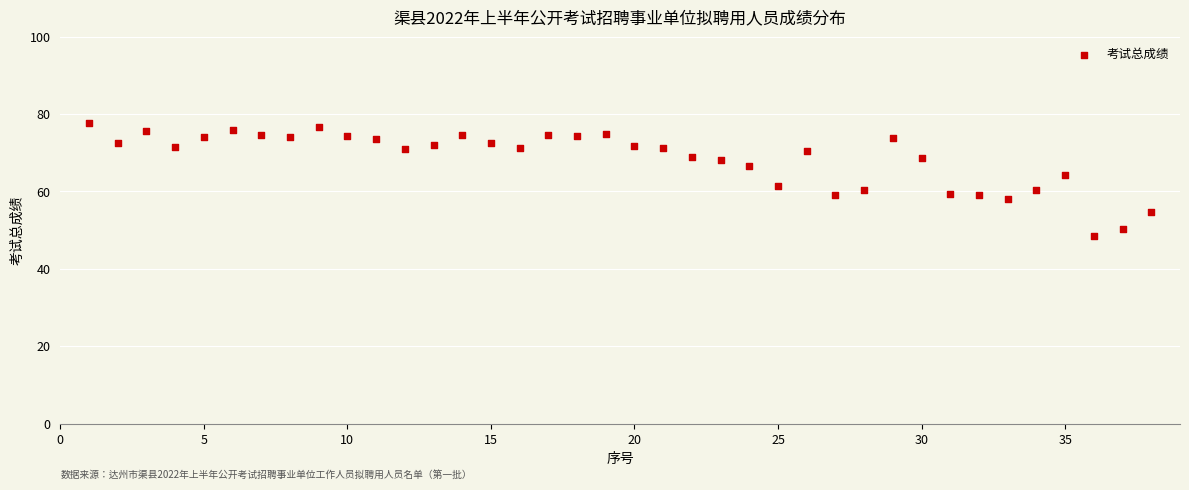

What is the range of X values (max minus min)?

37.0